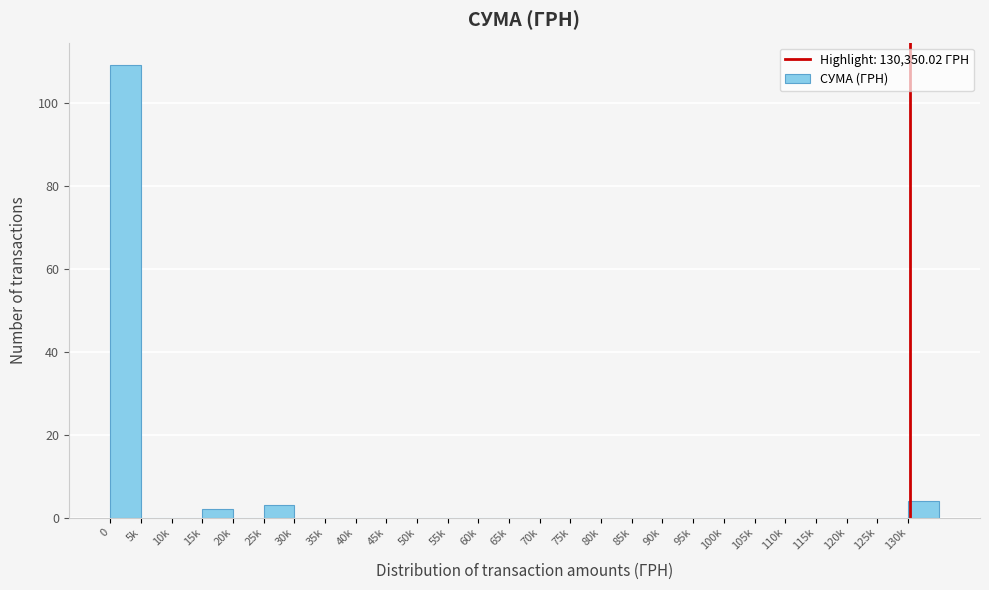

Reading right to left, transcribe all the data shown in this chart.

130k=4	125k=0	120k=0	115k=0	110k=0	105k=0	100k=0	95k=0	90k=0	85k=0	80k=0	75k=0	70k=0	65k=0	60k=0	55k=0	50k=0	45k=0	40k=0	35k=0	30k=0	25k=3	20k=0	15k=2	10k=0	5k=0	0=109